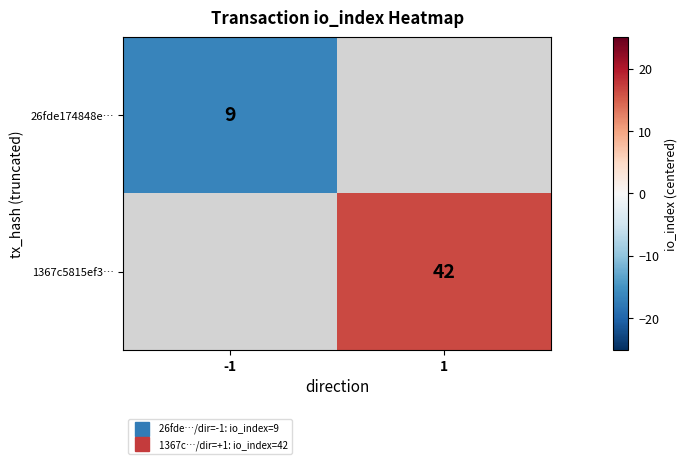

What is the minimum value shown in the chart?

-16.5